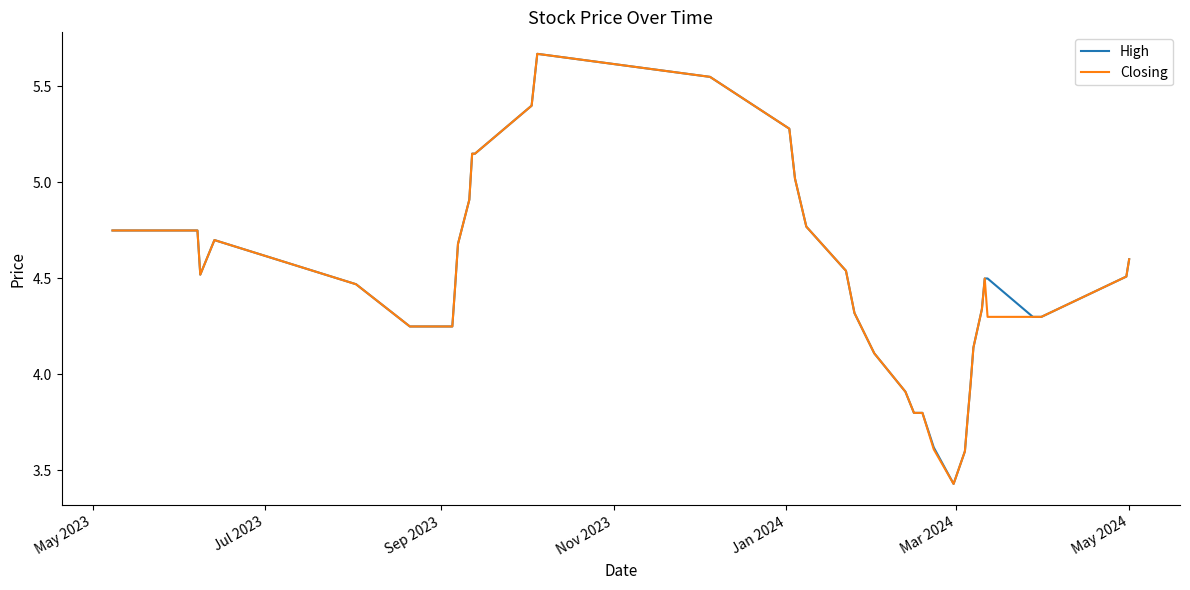

What are all the series names shown in the legend?

High, Closing